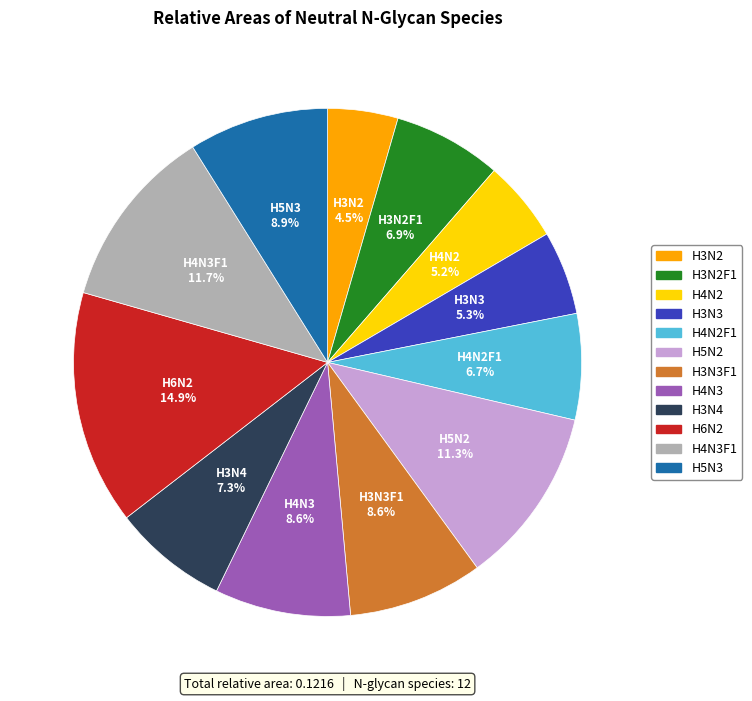

Count the number of slices in the pie.

12